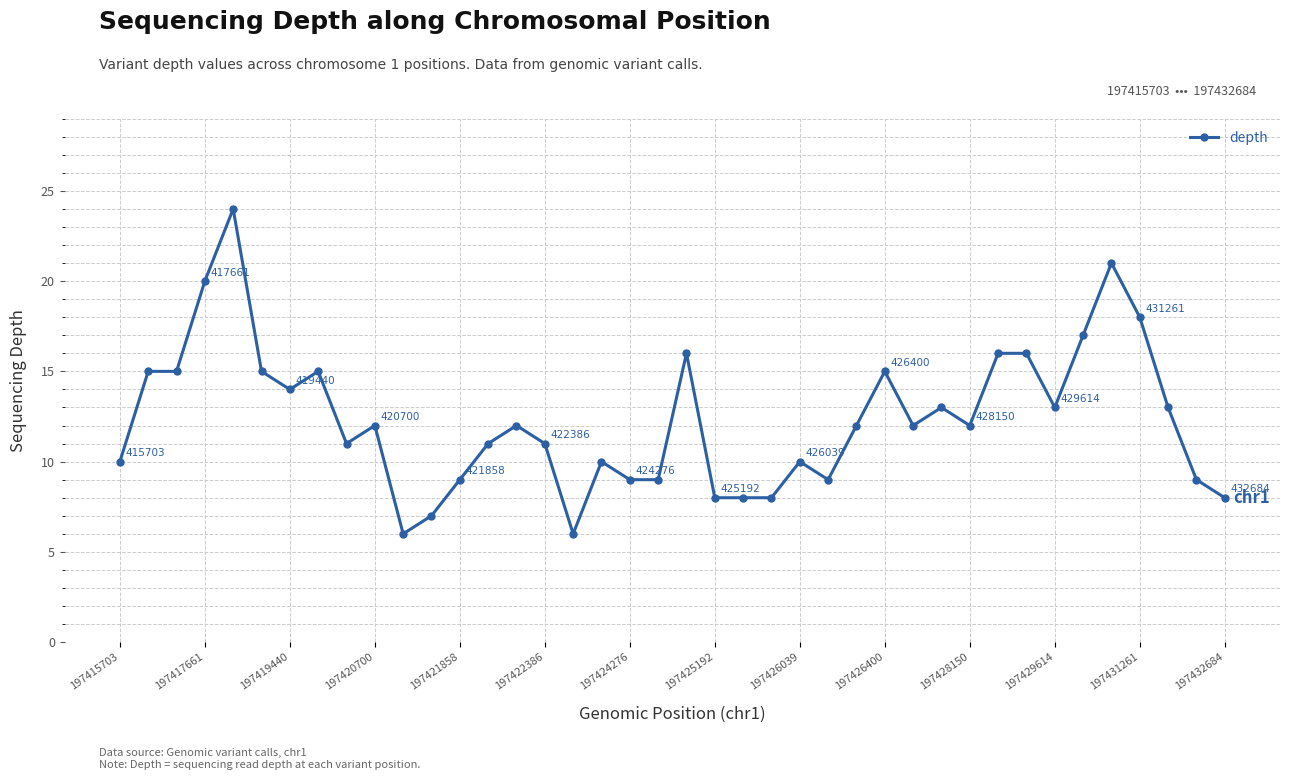

True or false: there are more than 1 points higher than both neighbors.

True